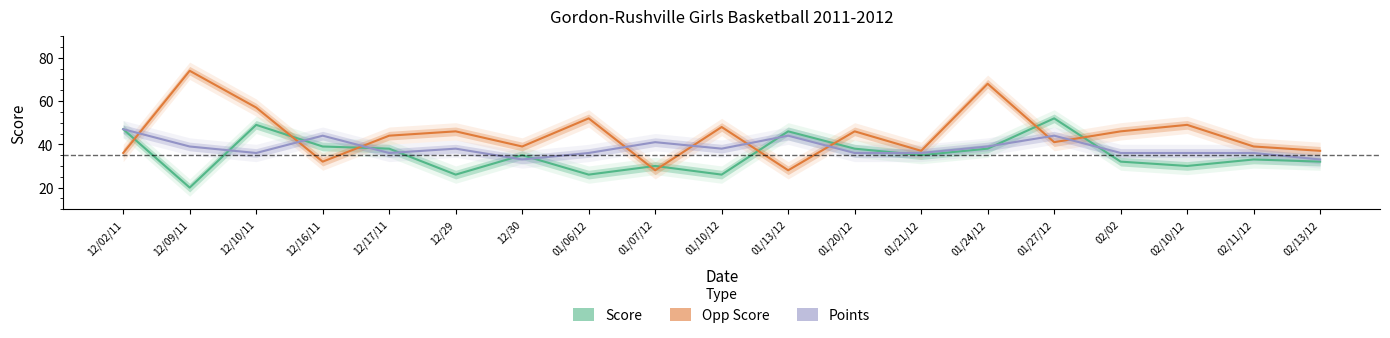

Which series has the largest total across all categories?

Opp Score